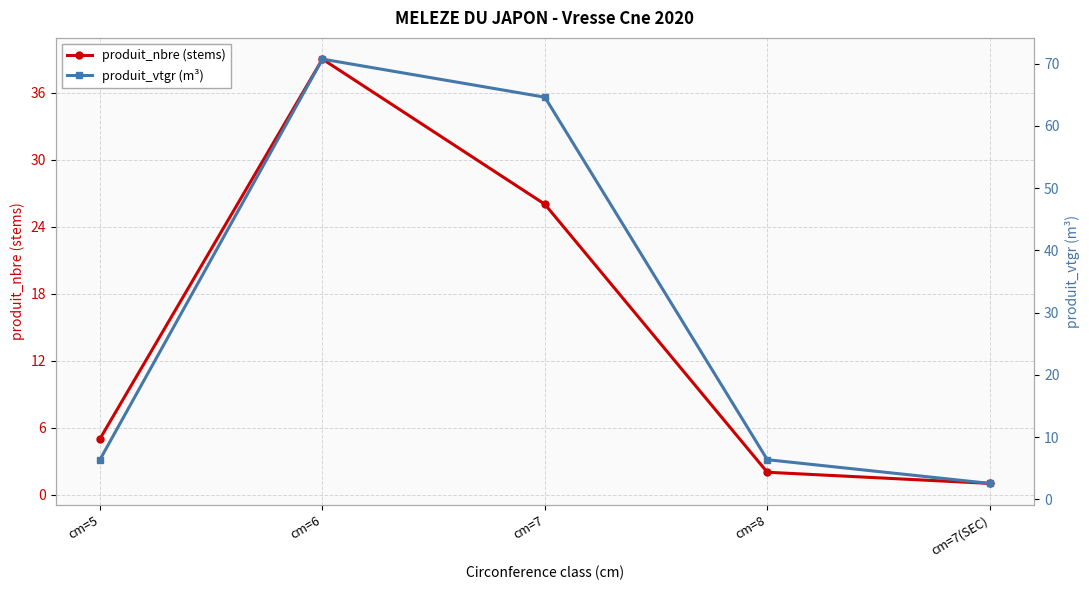

At cm=5, list the series in order from smallest to largest.

produit_nbre (stems), produit_vtgr (m³)